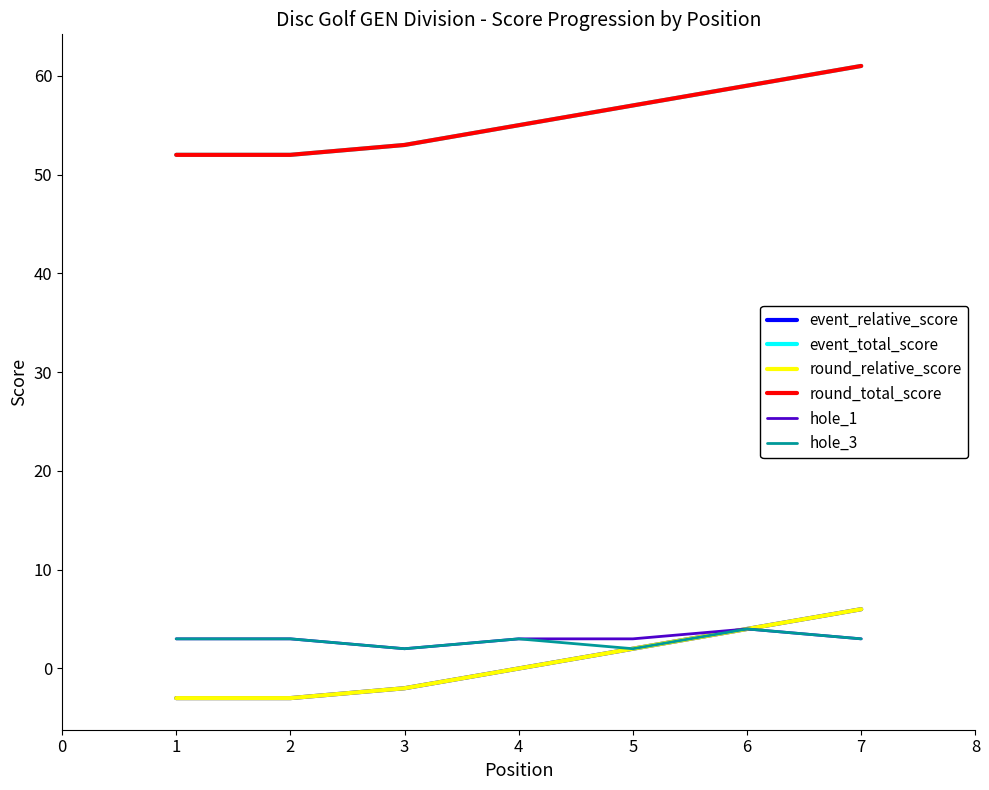

What is the approximate value of round_total_score at 2?

52